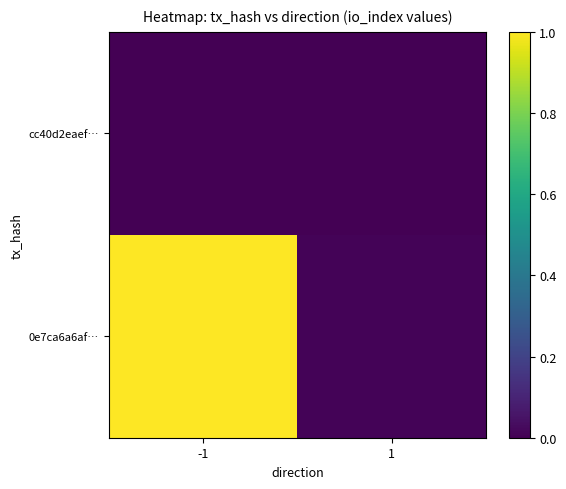

At which category is the sum across all series the highest?

-1